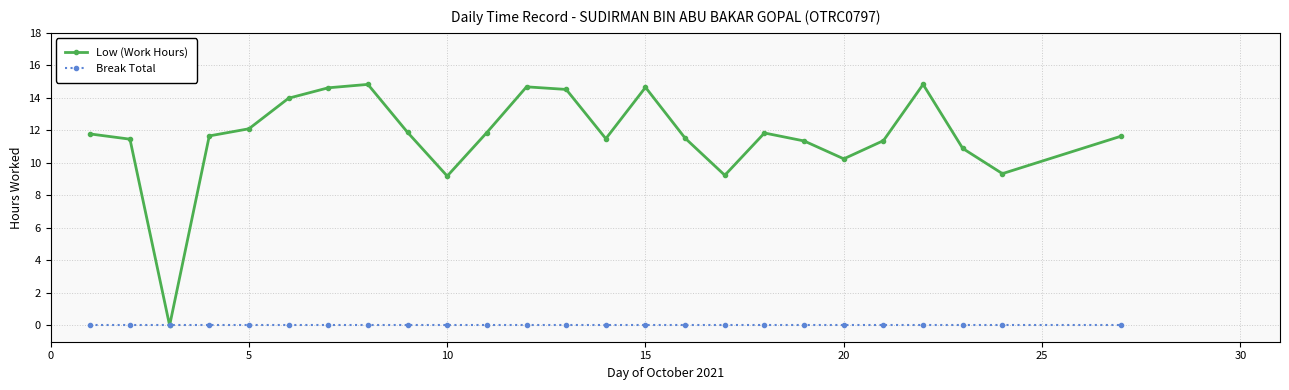

What is the value of the Low (Work Hours) point at the 15th from the left?

14.7